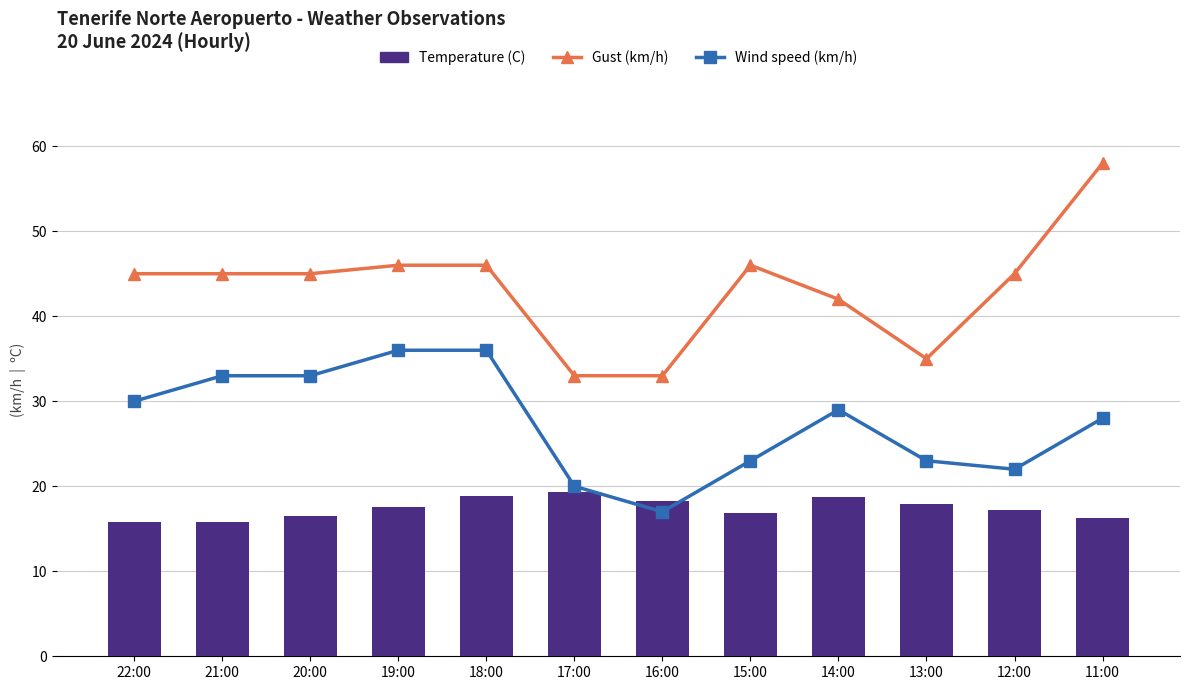

Reading right to left, what are all the values shown in this chart?

Gust (km/h): 58.0	45.0	35.0	42.0	46.0	33.0	33.0	46.0	46.0	45.0	45.0	45.0
Wind speed (km/h): 28.0	22.0	23.0	29.0	23.0	17.0	20.0	36.0	36.0	33.0	33.0	30.0
Temperature (C): 16.3	17.2	17.9	18.7	16.9	18.3	19.3	18.8	17.6	16.5	15.8	15.8